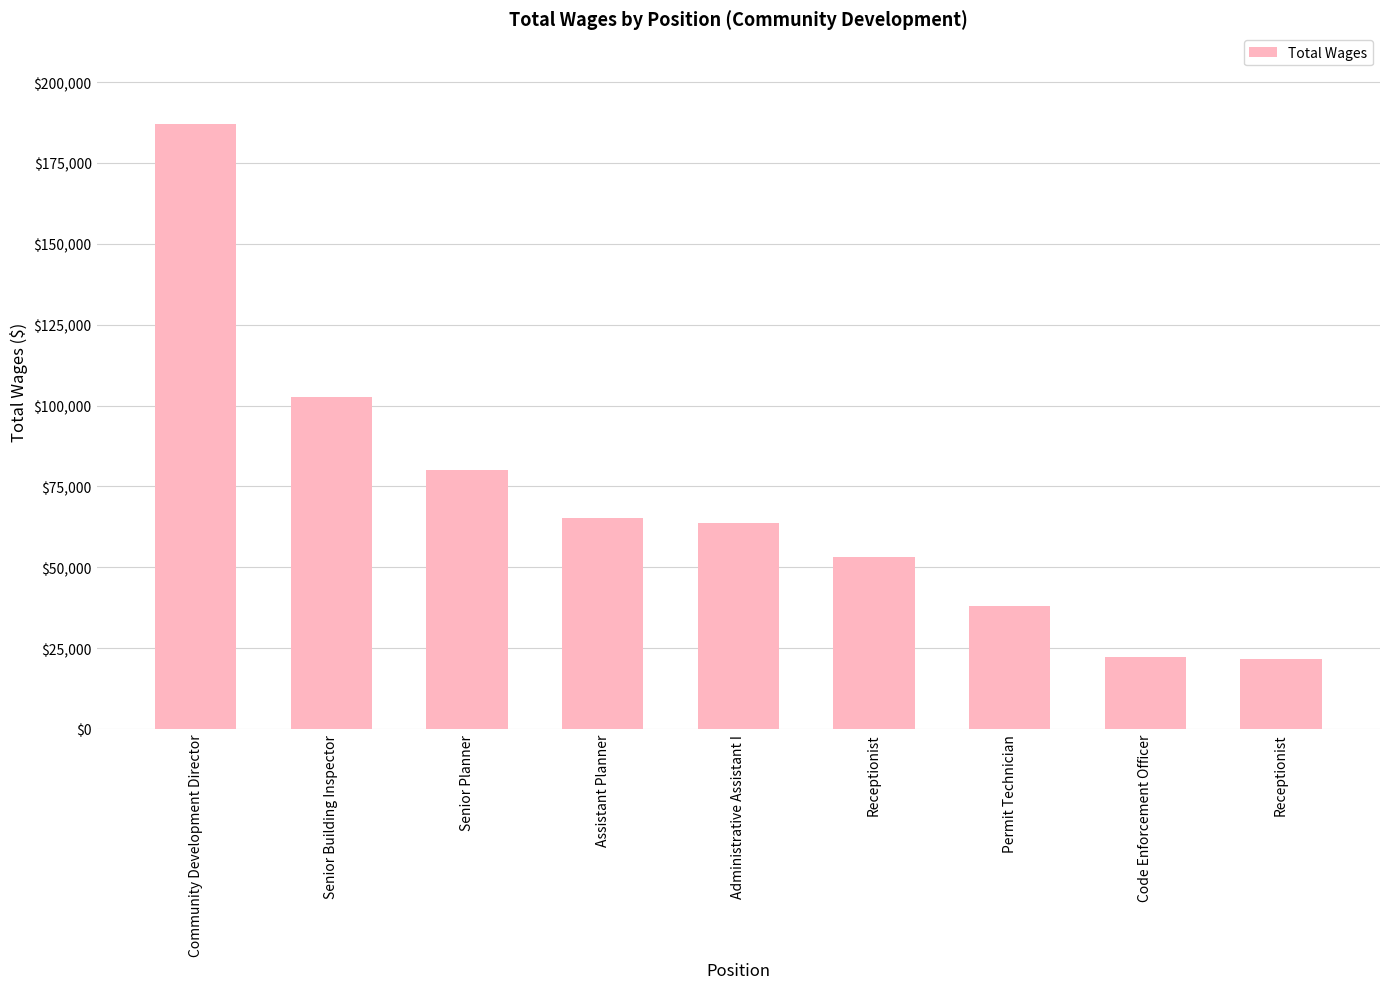

How many distinct data groups are displayed?

1